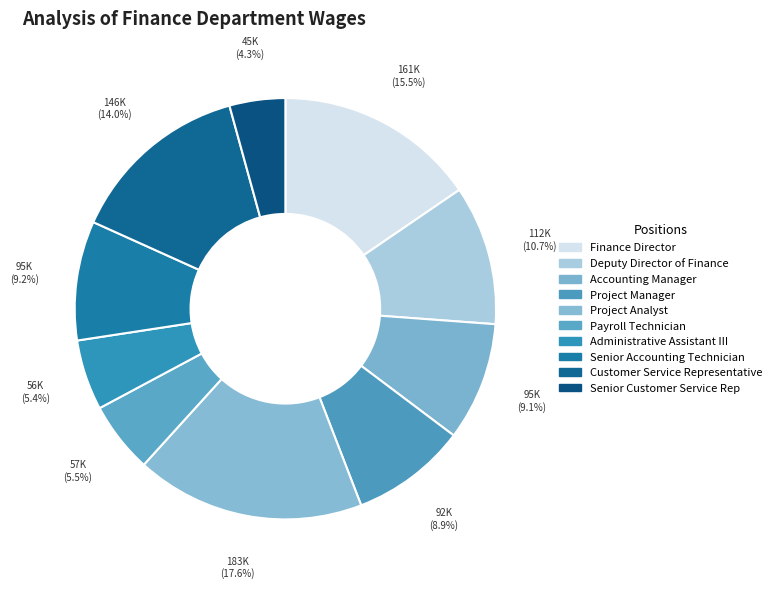

Between Project Analyst and Senior Accounting Technician, which is larger?

Project Analyst